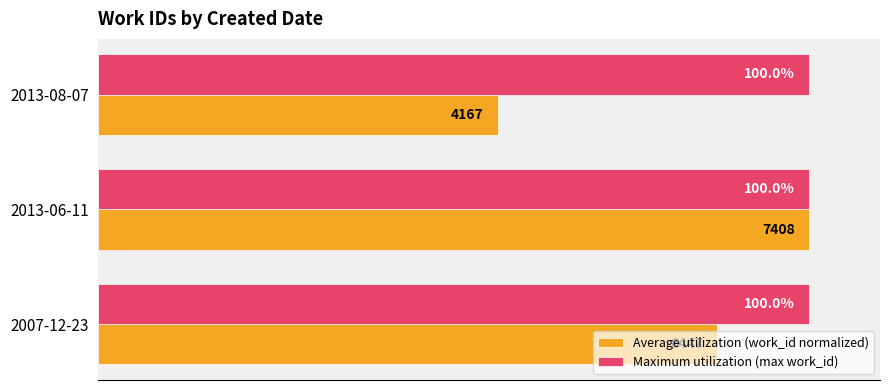

What are all the series names shown in the legend?

Average utilization (work_id normalized), Maximum utilization (max work_id)